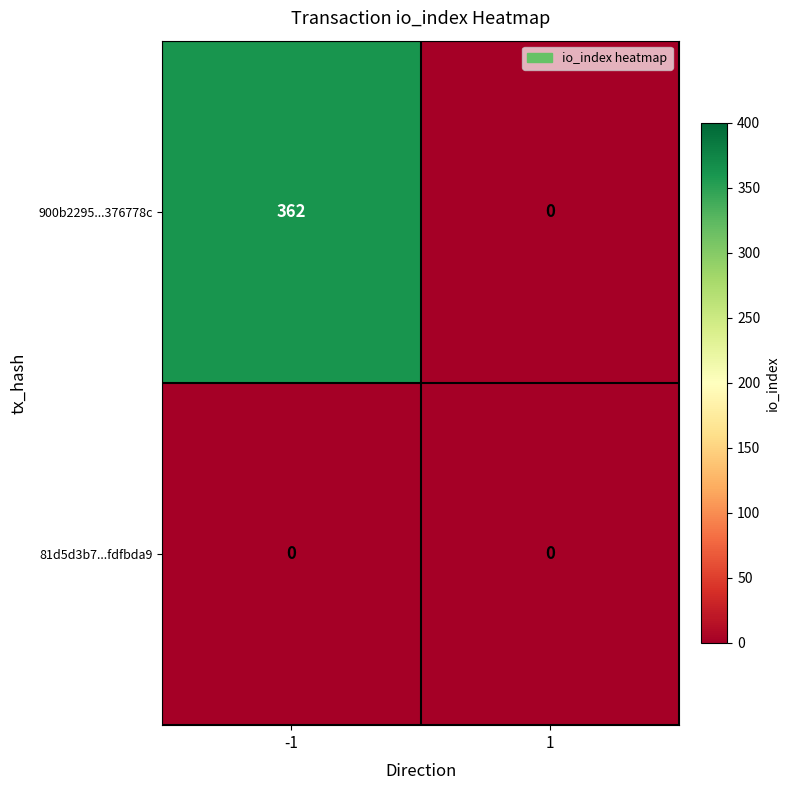

The 81d5d3b7...fdfbda9 series shows 0 at 1. True or false?

True